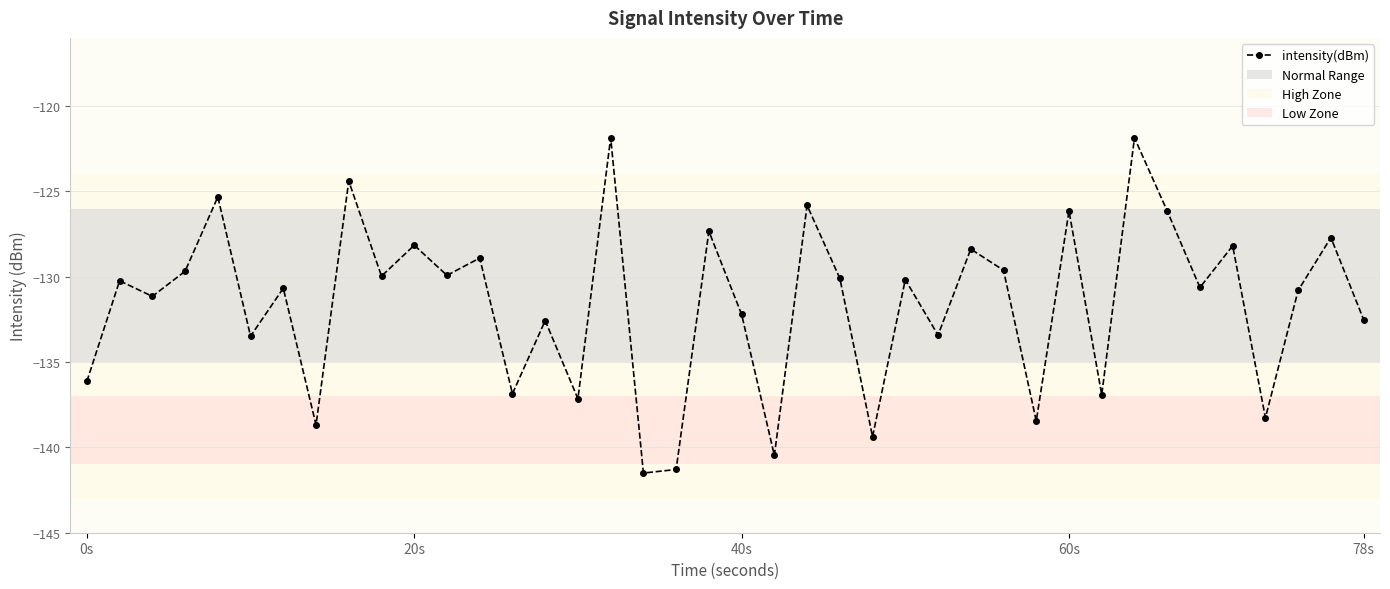

How many points are higher than both their immediate neighbors (excluding endpoints)?

16